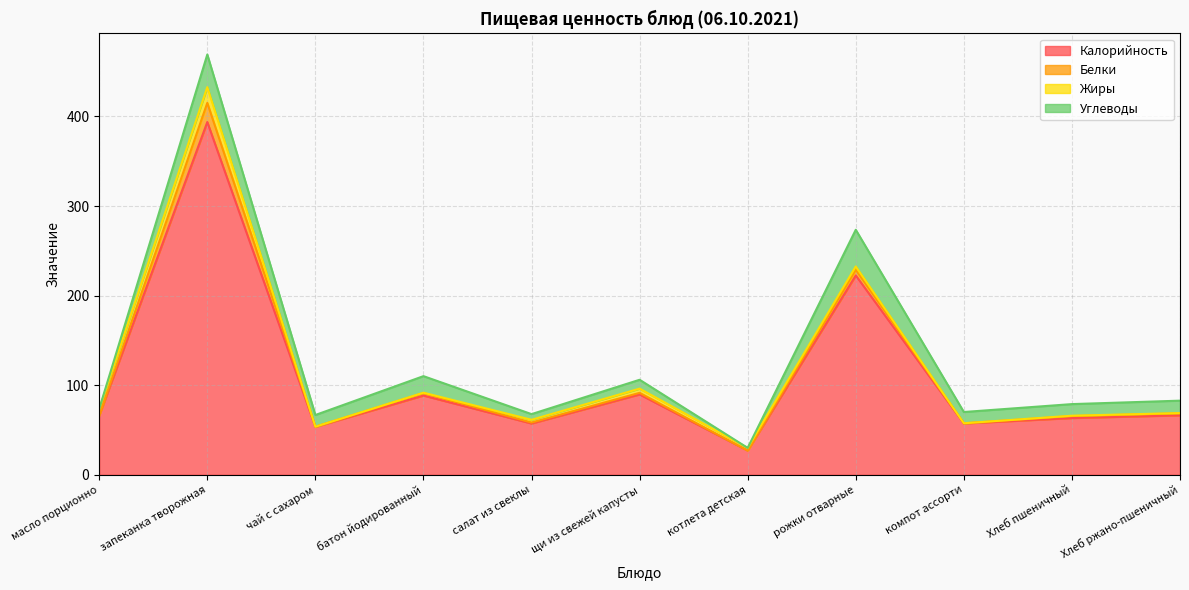

Where is the first local maximum for Белки?

запеканка творожная